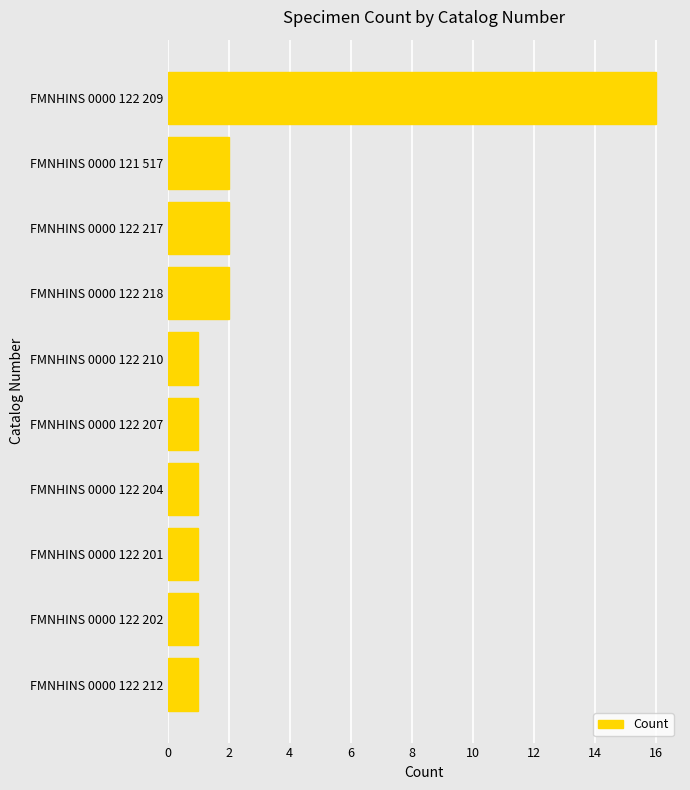

Count the number of data series in this chart.

1